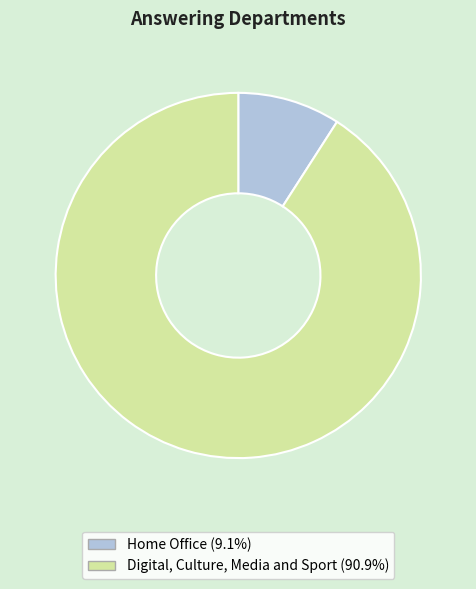

Is there any slice that represents more than half of the pie?

Yes